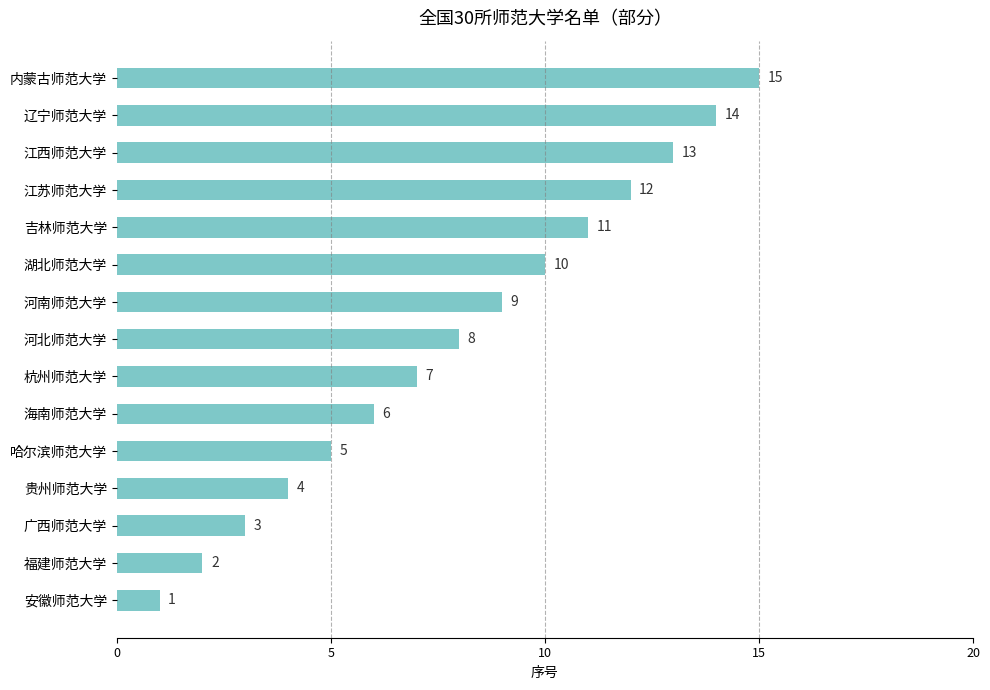

The value at 杭州师范大学 is 10. True or false?

False